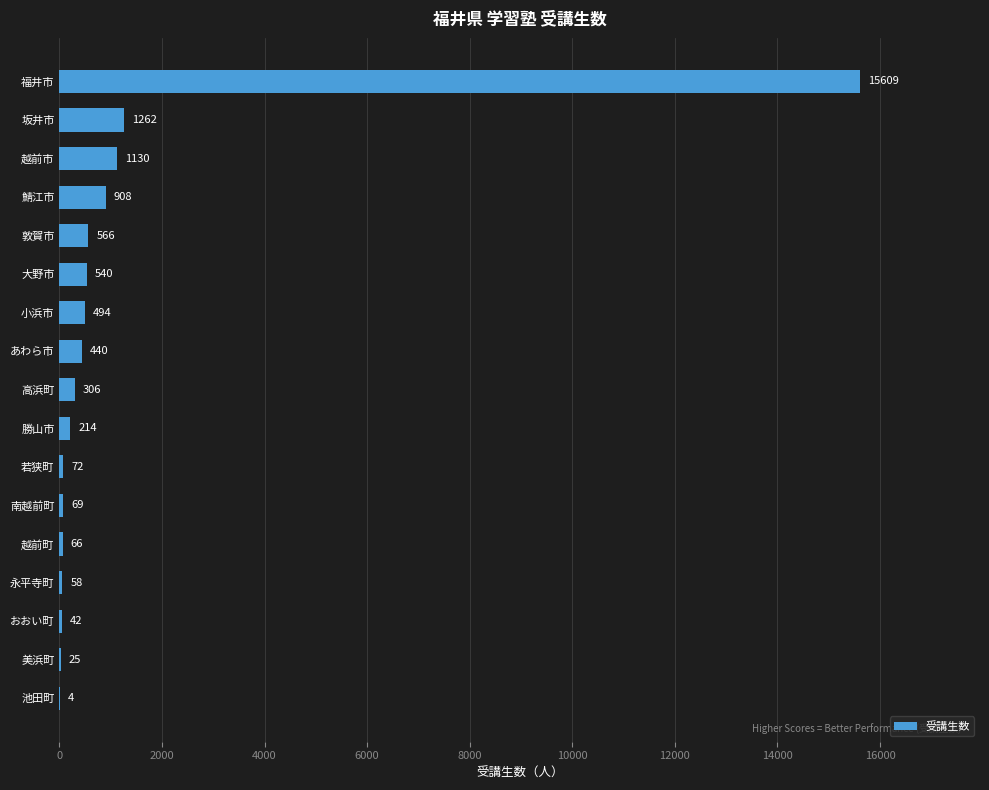

How many distinct data groups are displayed?

1